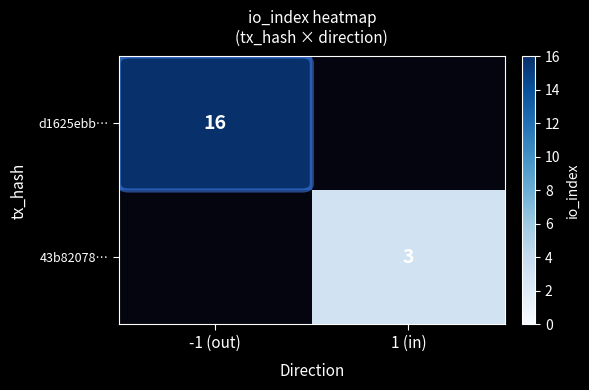

What is the minimum value shown in the chart?

3.0